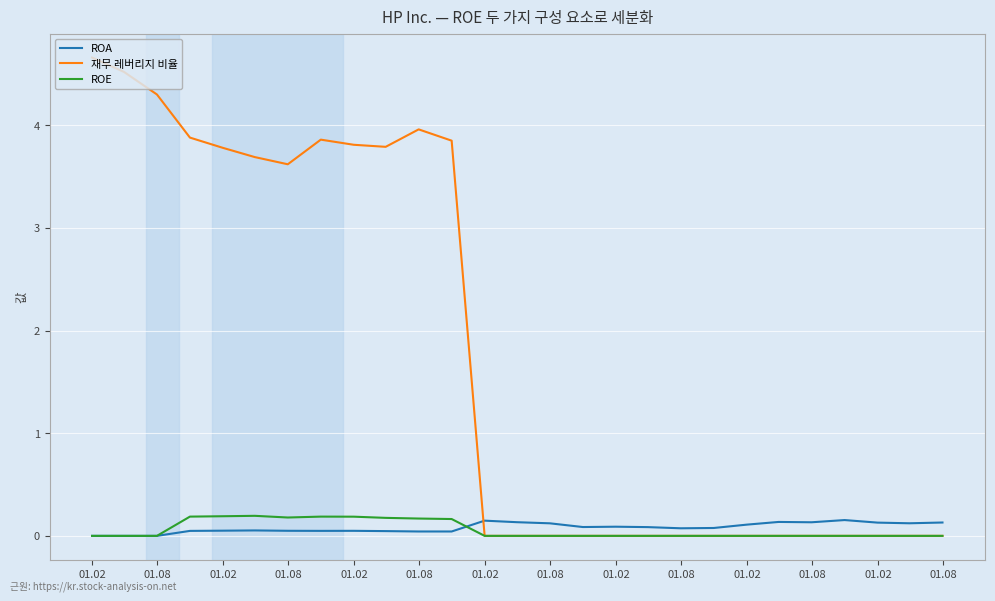

Which series has the largest total across all categories?

재무 레버리지 비율